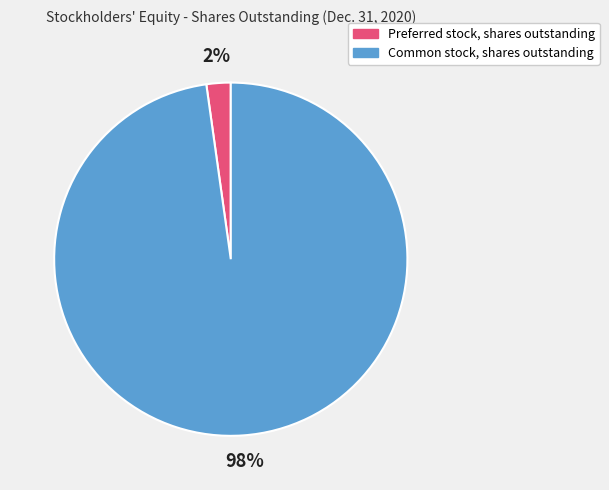

To the nearest percent, what is the difference between the Common stock, shares outstanding and Preferred stock, shares outstanding slice percentages?

96%